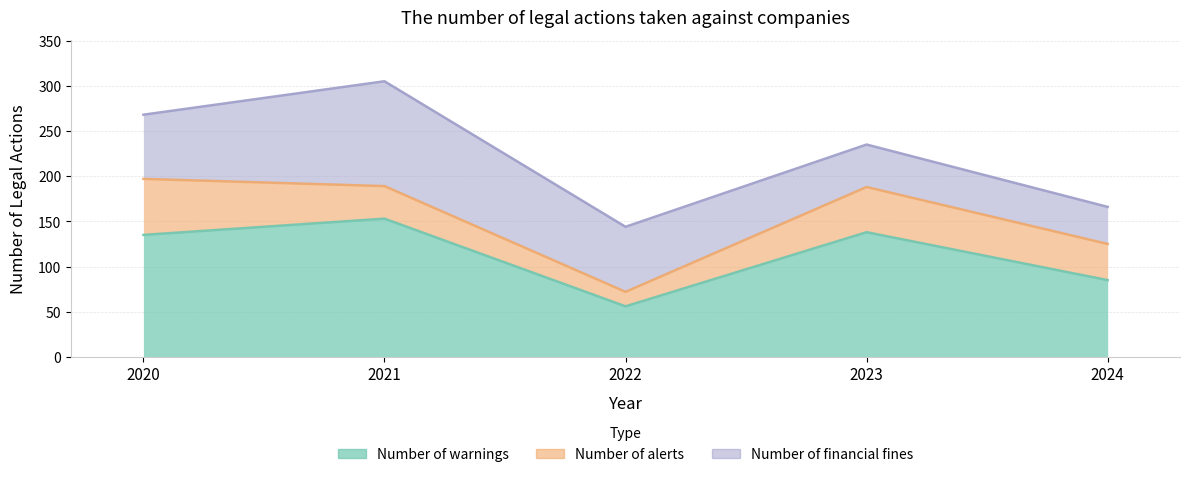

What is the value of the Number of warnings point at the 3rd from the left?

56